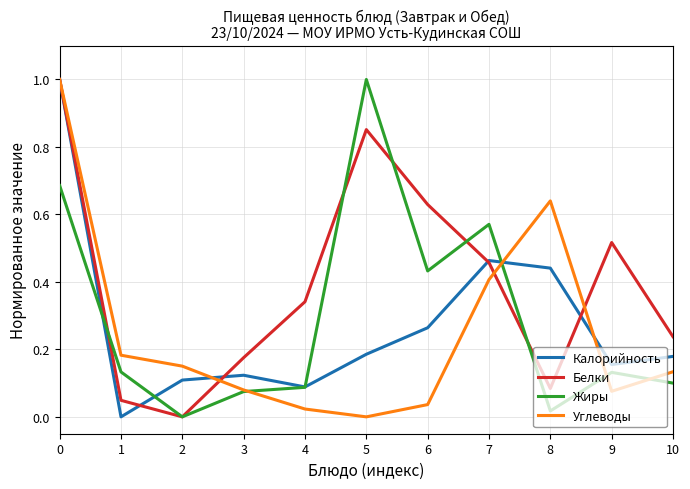

Which series has the largest total across all categories?

Белки